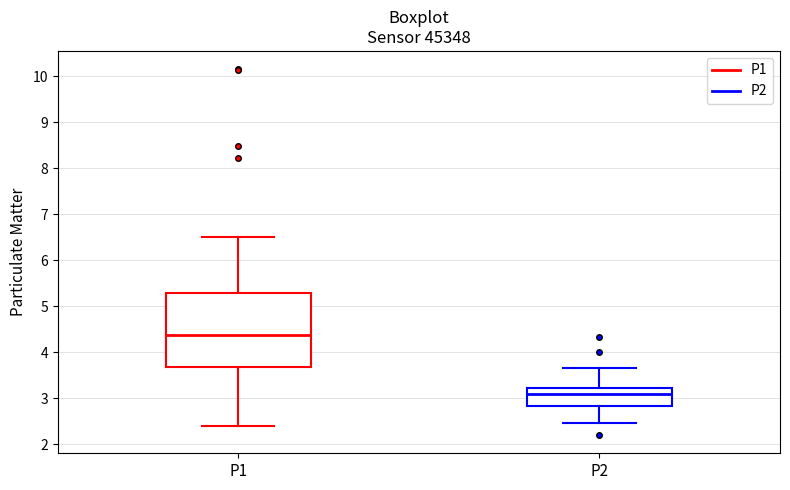

Reading left to right, transcribe this box plot: for each box, give where its median line is, the range the box spans, and where its two whiskers end, as read against the y-axis. The values are not printed on the chart, so give them approximately, as read against the axis.

P1: median 4.4, box 3.7 to 5.3, whiskers 2.4 to 6.5
P2: median 3.1, box 2.8 to 3.2, whiskers 2.5 to 3.7